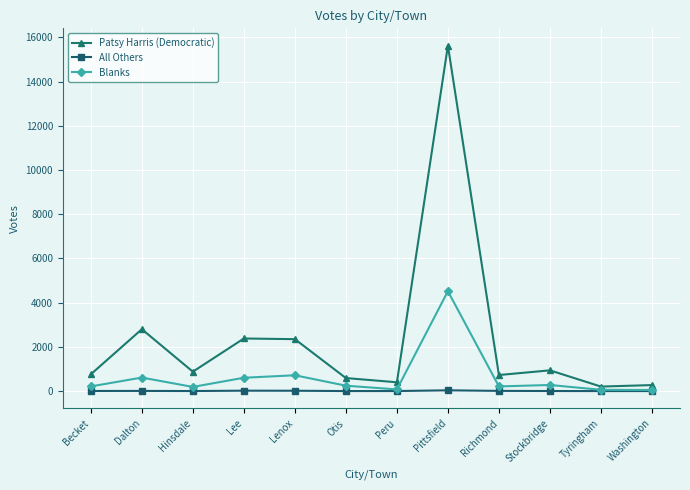

What is the spread (max minus min) of values at Otis?

588